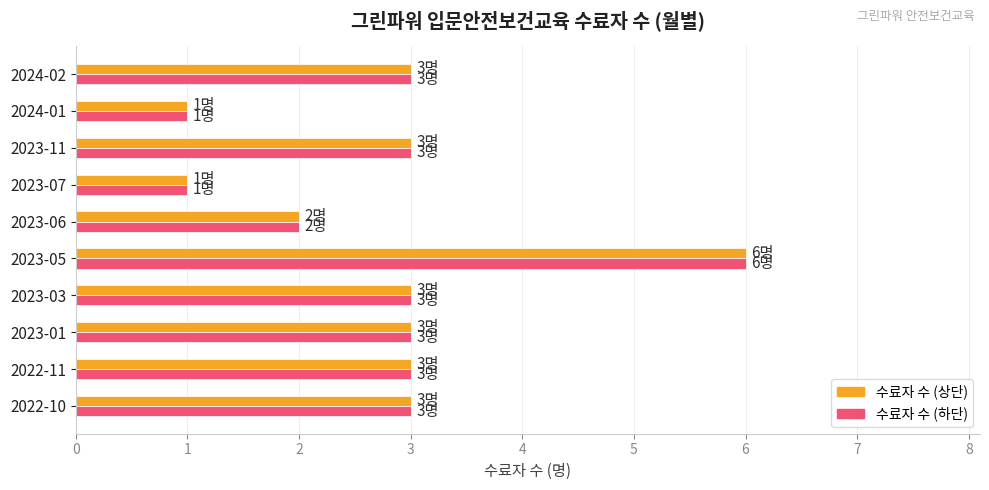

Count the number of categories in the chart.

10